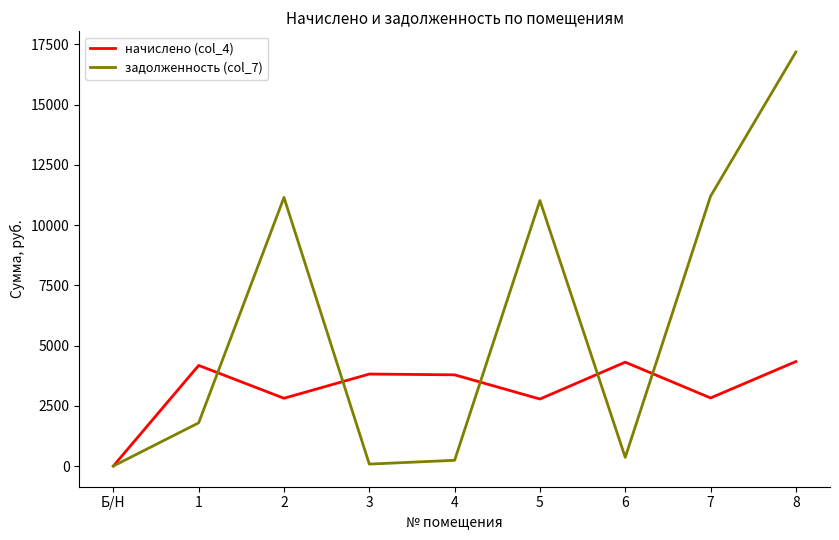

At which category does задолженность (col_7) reach its first local valley?

3